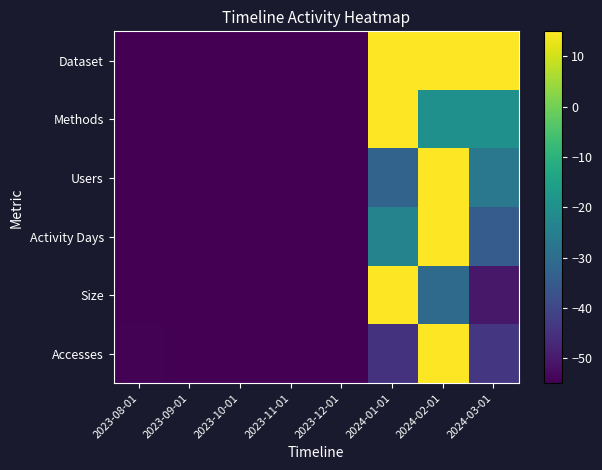

Between 2023-11-01 and 2024-01-01, which is larger?

2024-01-01